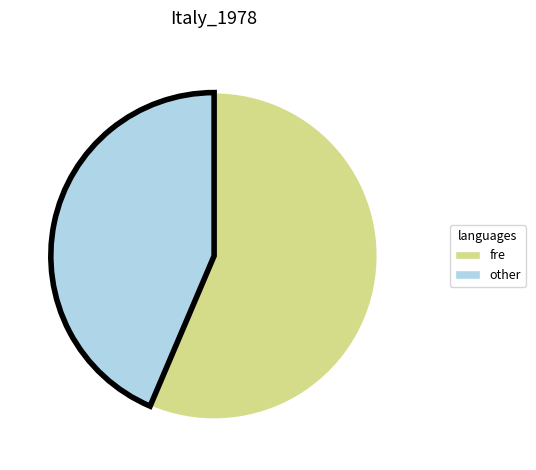

Does any single category account for the majority?

Yes